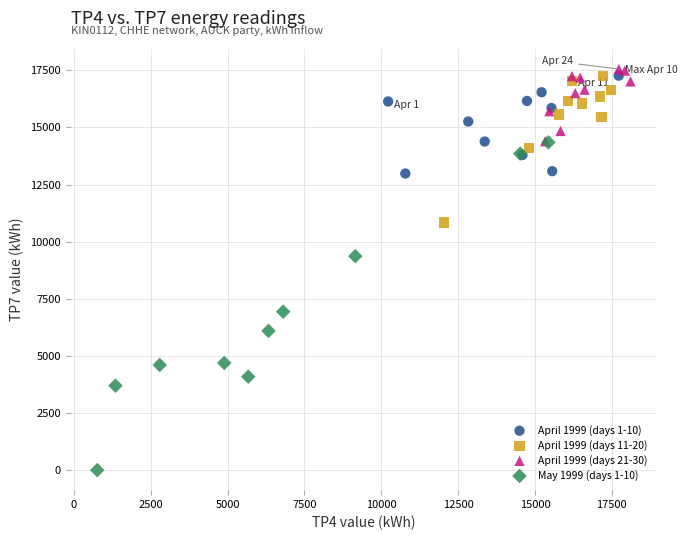

What are all the series names shown in the legend?

April 1999 (days 1-10), April 1999 (days 11-20), April 1999 (days 21-30), May 1999 (days 1-10)